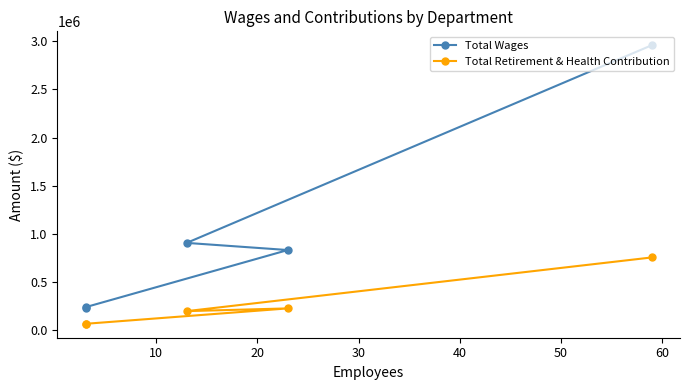

What are all the series names shown in the legend?

Total Wages, Total Retirement & Health Contribution